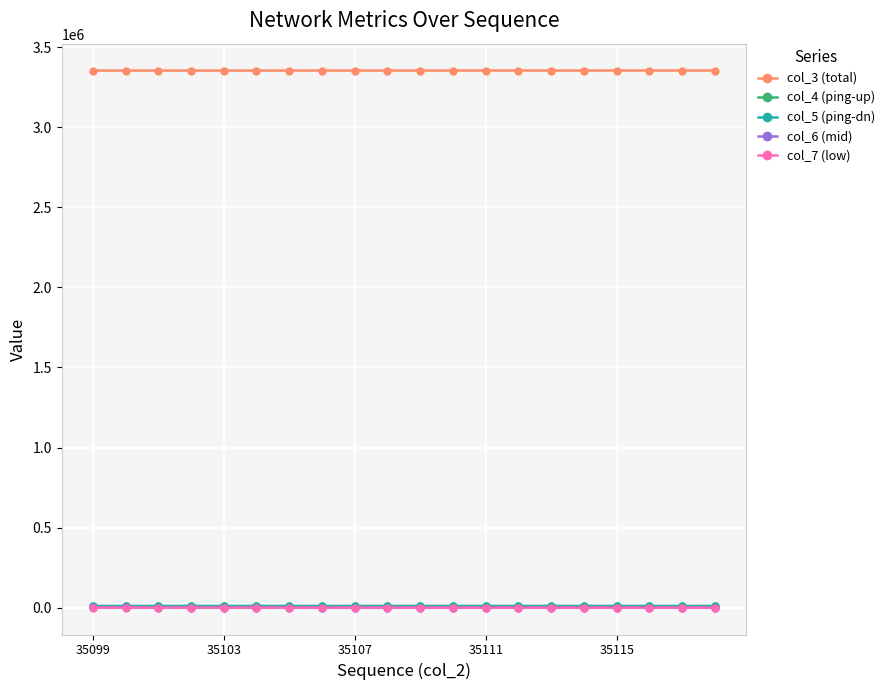

True or false: col_3 (total) and col_7 (low) intersect in this chart.

False